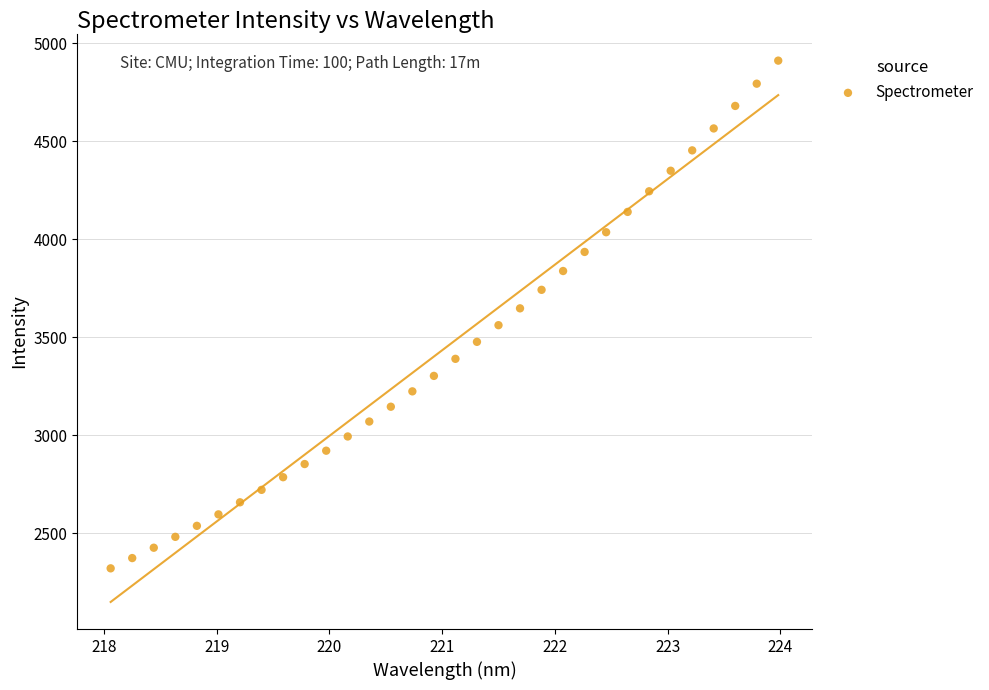

What is the range of X values (max minus min)?

5.9